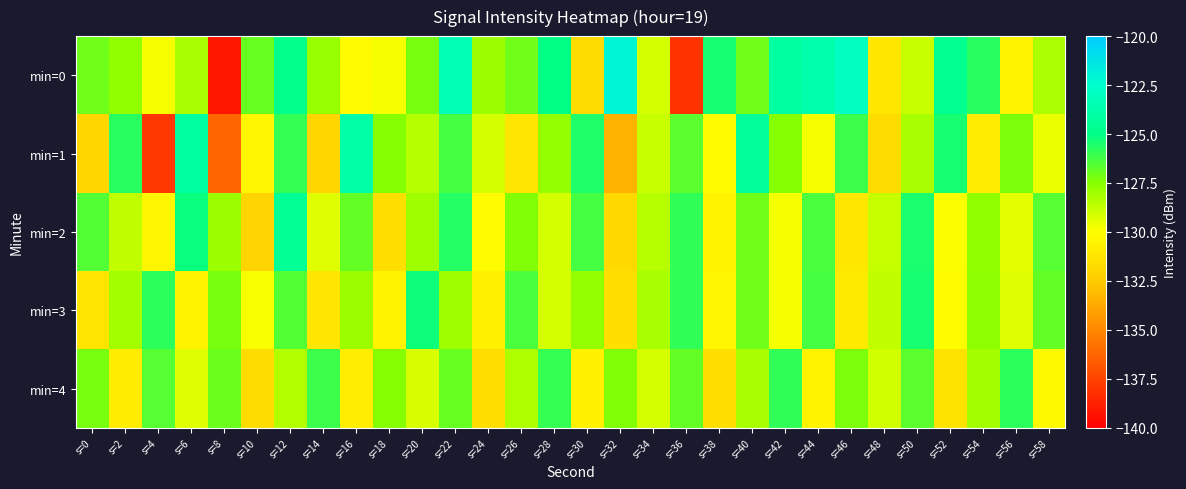

Rank the series by their maximum value, from highest to lowest.

min=0, min=1, min=2, min=3, min=4